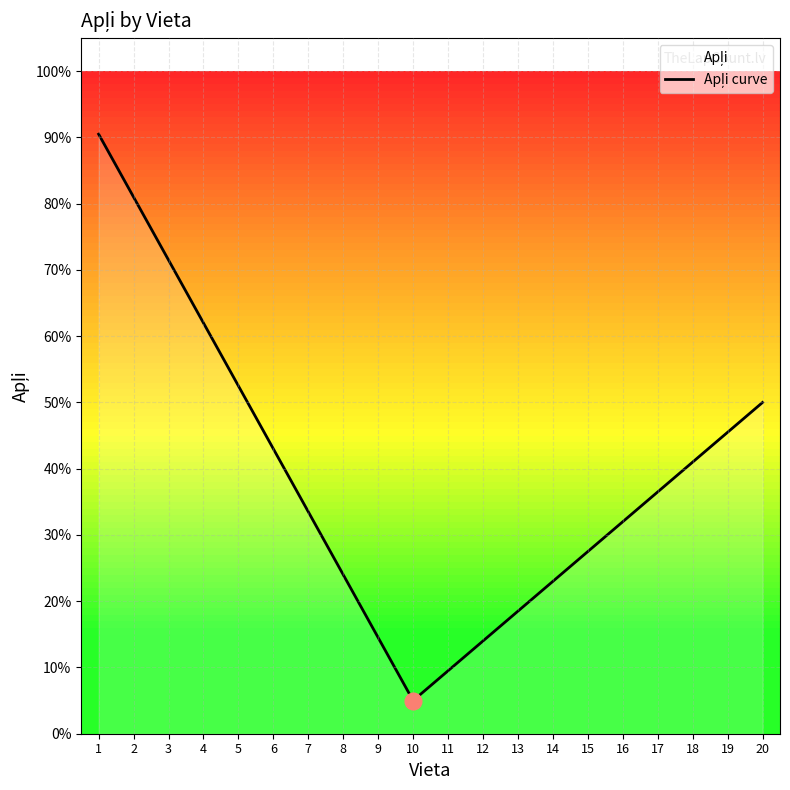

What is the approximate value at 15?

27.5